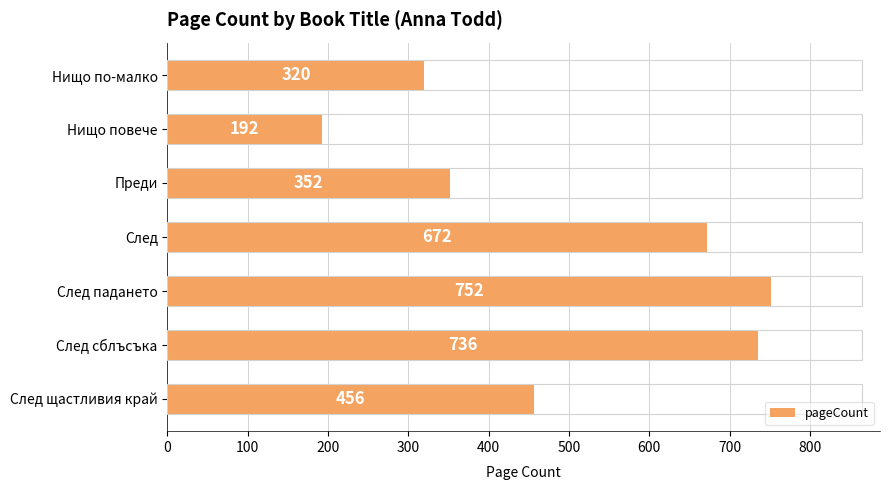

List the labels in order of value, smallest first.

Нищо повече, Нищо по-малко, Преди, След щастливия край, След, След сблъсъка, След падането